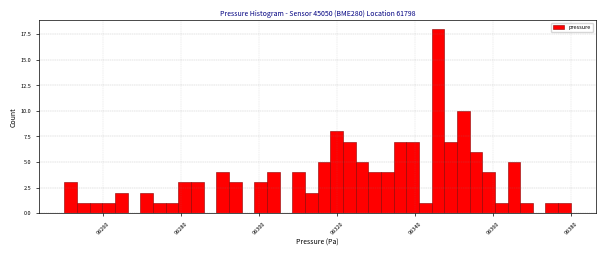

Read against the x-axis, roughly where is the centre of the tallest bar?

99346